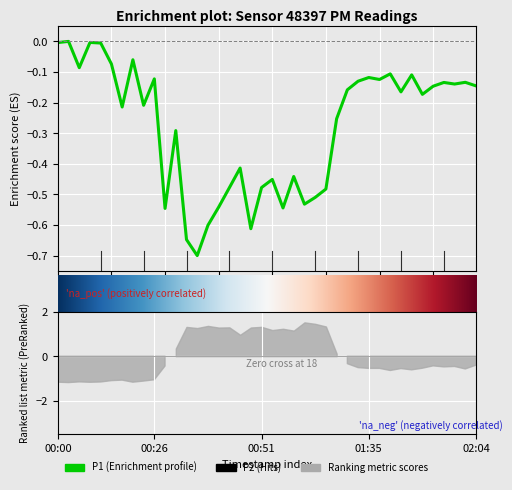

What is the average value?

-0.3